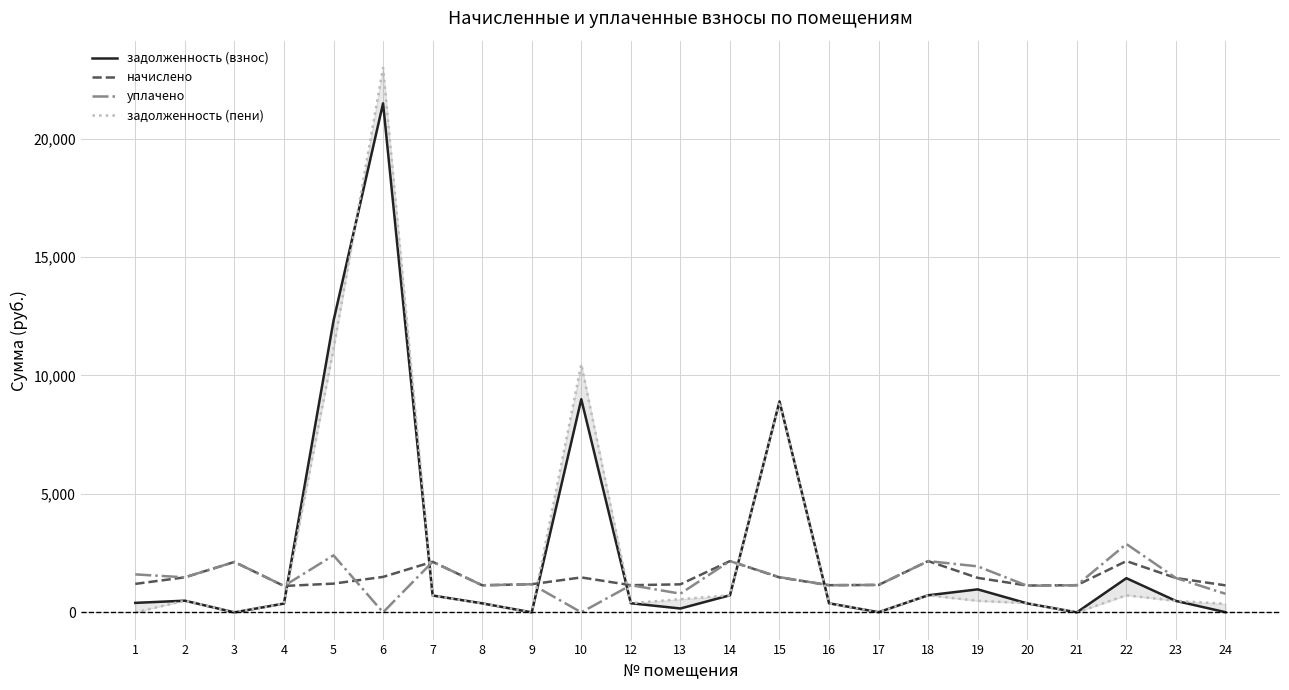

How many interior local valleys does the задолженность (взнос) series have?

5